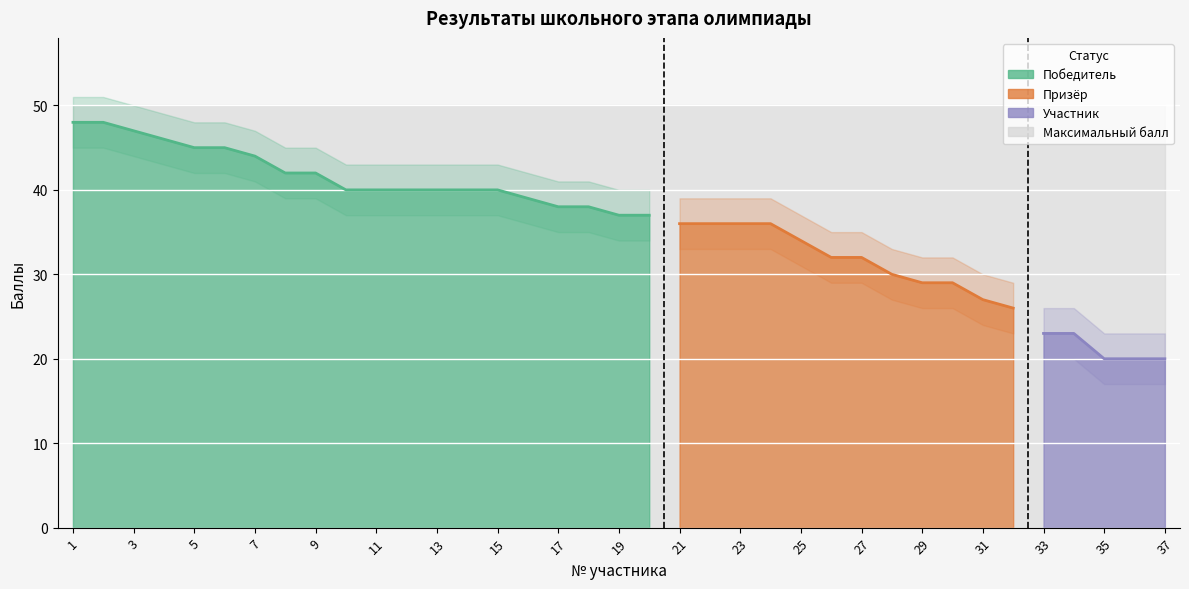

At which category is the sum across all series the highest?

1